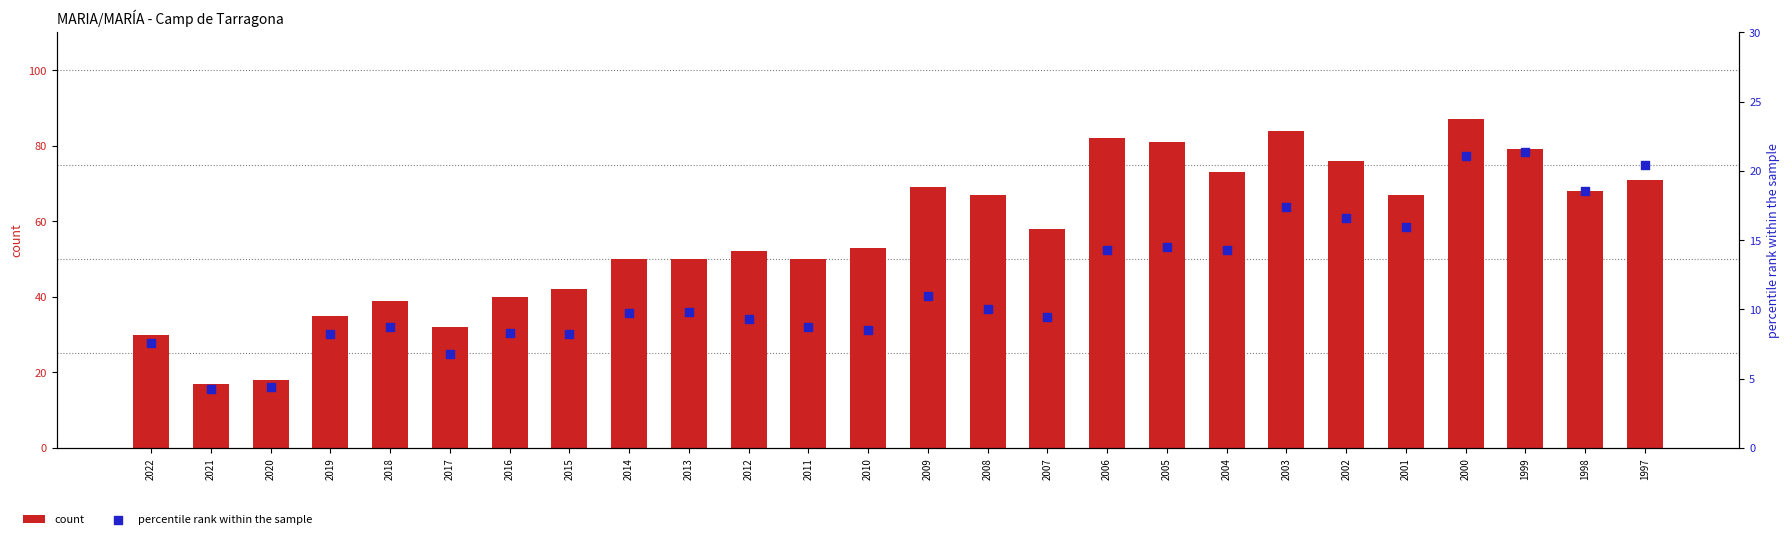

Which series contains the lowest Y value?

percentile rank within the sample